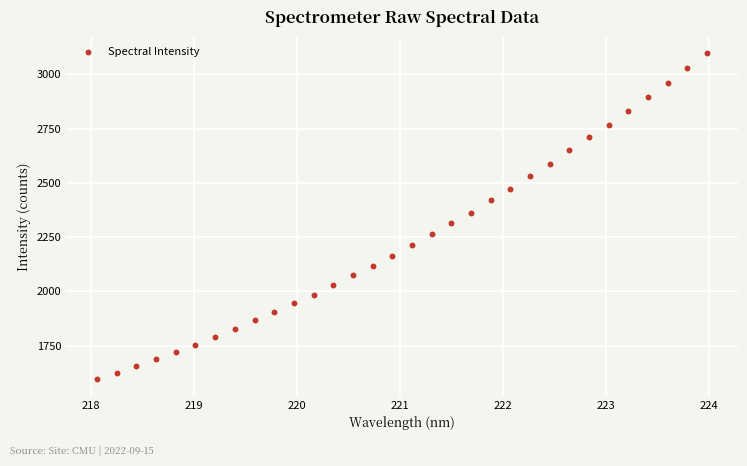

What is the range of X values (max minus min)?

5.9